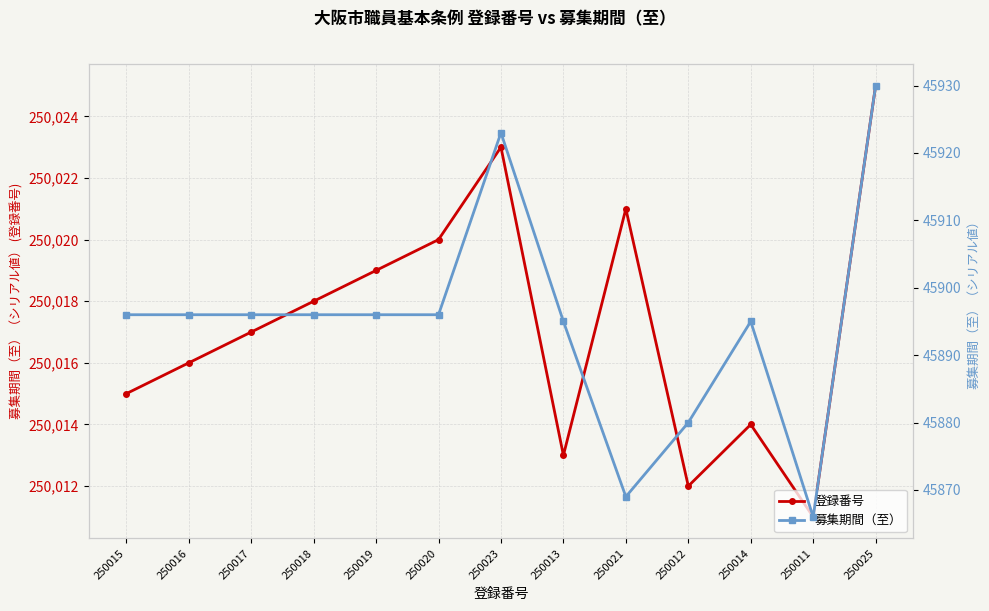

In 募集期間（至）, how many points are lower than both neighbors (excluding endpoints)?

2